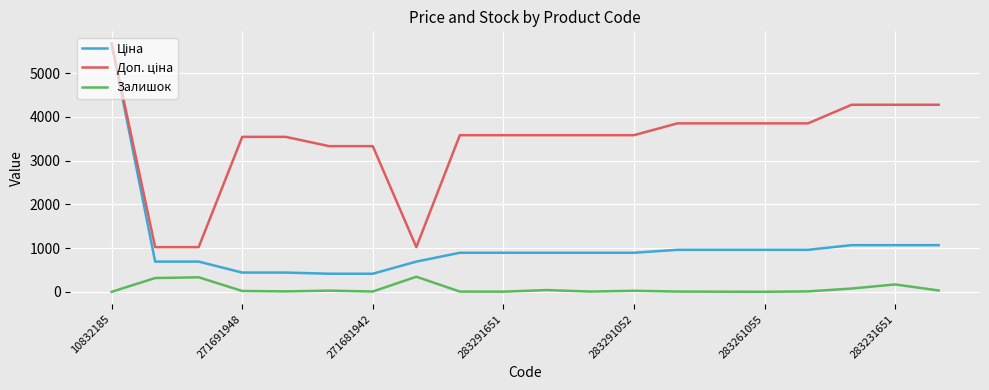

What is the maximum value for Залишок?

348.0